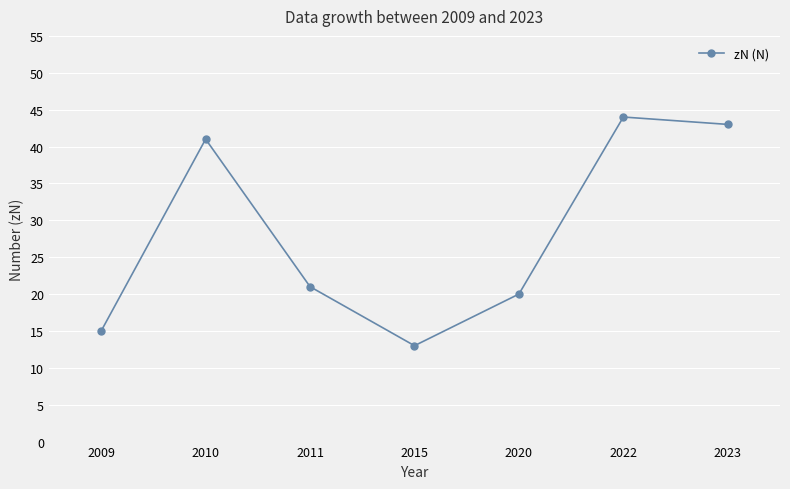

What is the minimum value shown in the chart?

13